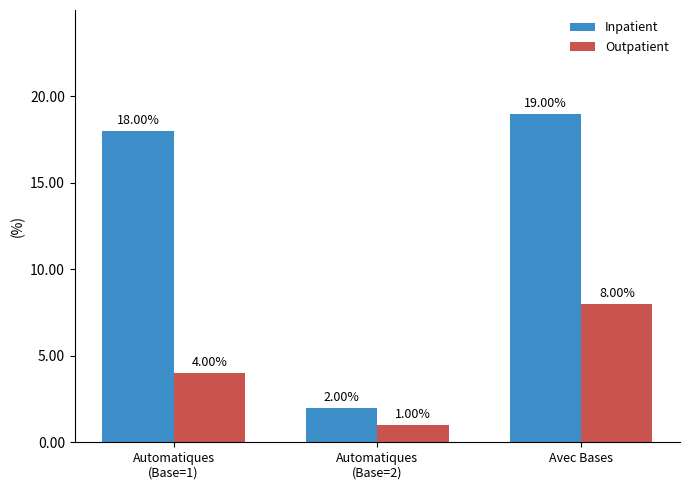

Rank the categories by Inpatient value from lowest to highest.

Automatiques
(Base=2), Automatiques
(Base=1), Avec Bases